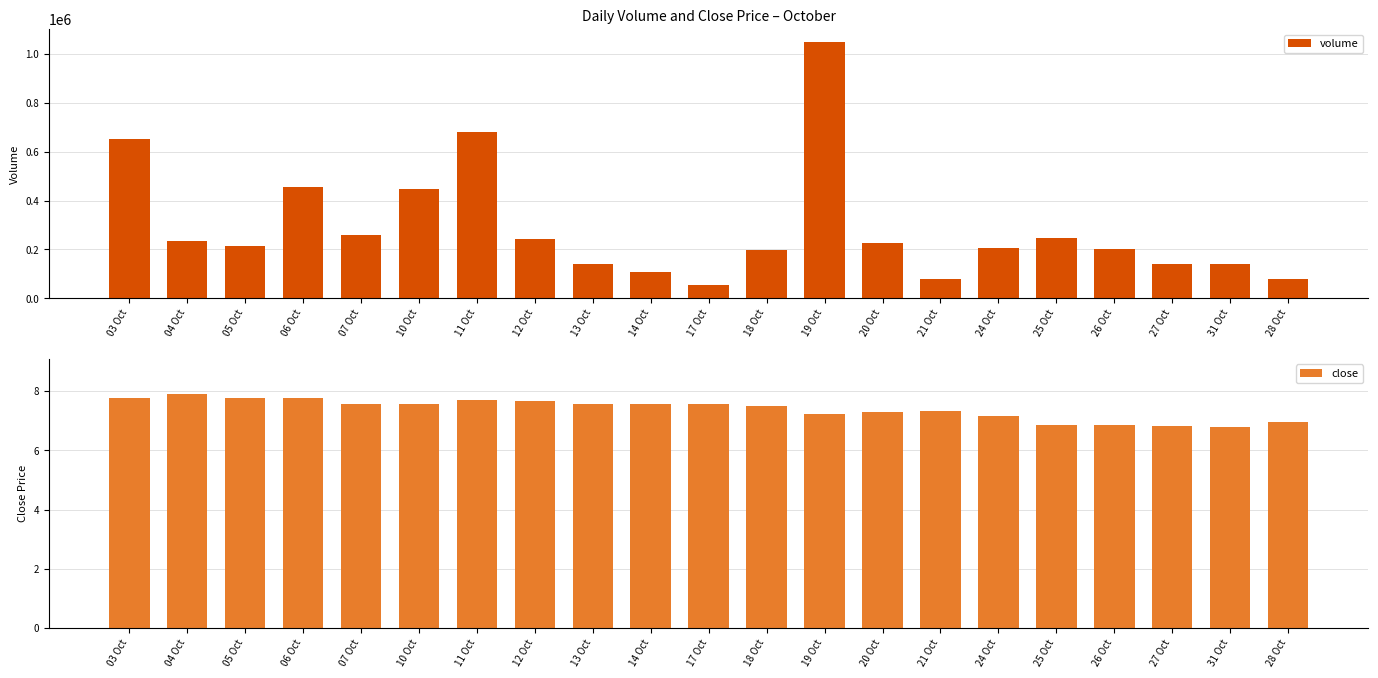

Reading left to right, what are all the values shown in this chart?

volume: 03 Oct=651822.0	04 Oct=233099.0	05 Oct=215239.0	06 Oct=455090.0	07 Oct=259845.0	10 Oct=446818.0	11 Oct=681464.0	12 Oct=242749.0	13 Oct=139610.0	14 Oct=108888.0	17 Oct=53165.0	18 Oct=195793.0	19 Oct=1049379.0	20 Oct=224049.0	21 Oct=79092.0	24 Oct=207286.0	25 Oct=246057.0	26 Oct=203528.0	27 Oct=140289.0	31 Oct=139761.0	28 Oct=76914.0
close: 03 Oct=7.8	04 Oct=7.9	05 Oct=7.8	06 Oct=7.8	07 Oct=7.6	10 Oct=7.6	11 Oct=7.7	12 Oct=7.7	13 Oct=7.6	14 Oct=7.6	17 Oct=7.6	18 Oct=7.5	19 Oct=7.2	20 Oct=7.3	21 Oct=7.3	24 Oct=7.2	25 Oct=6.9	26 Oct=6.8	27 Oct=6.8	31 Oct=6.8	28 Oct=7.0